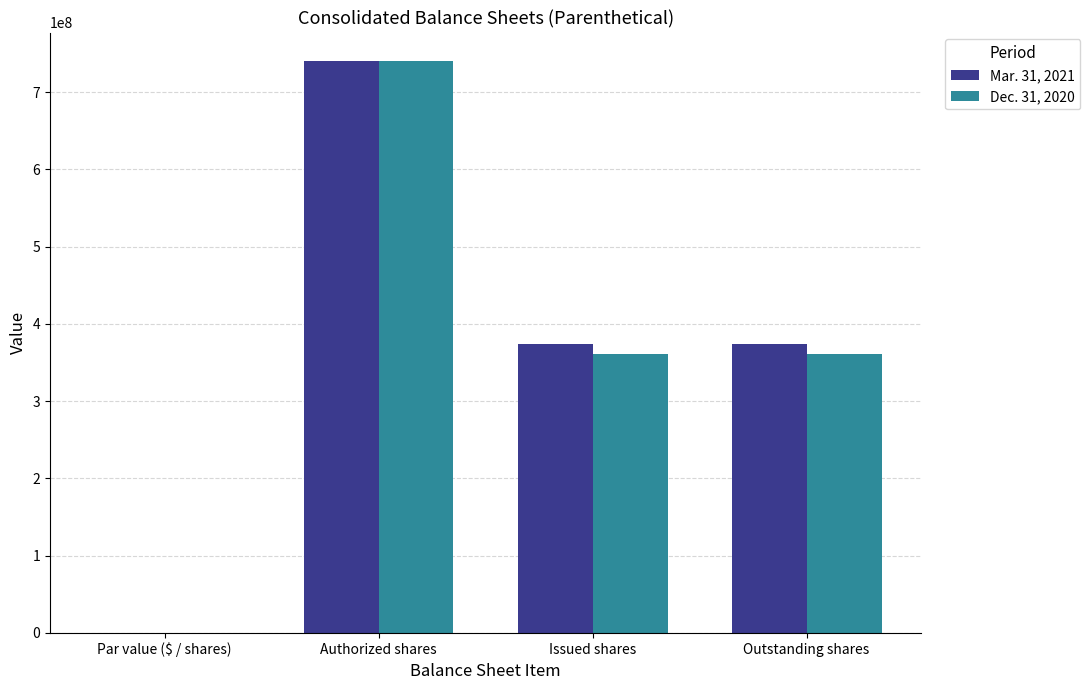

What is the sum of all Dec. 31, 2020 values?

1462806890.0